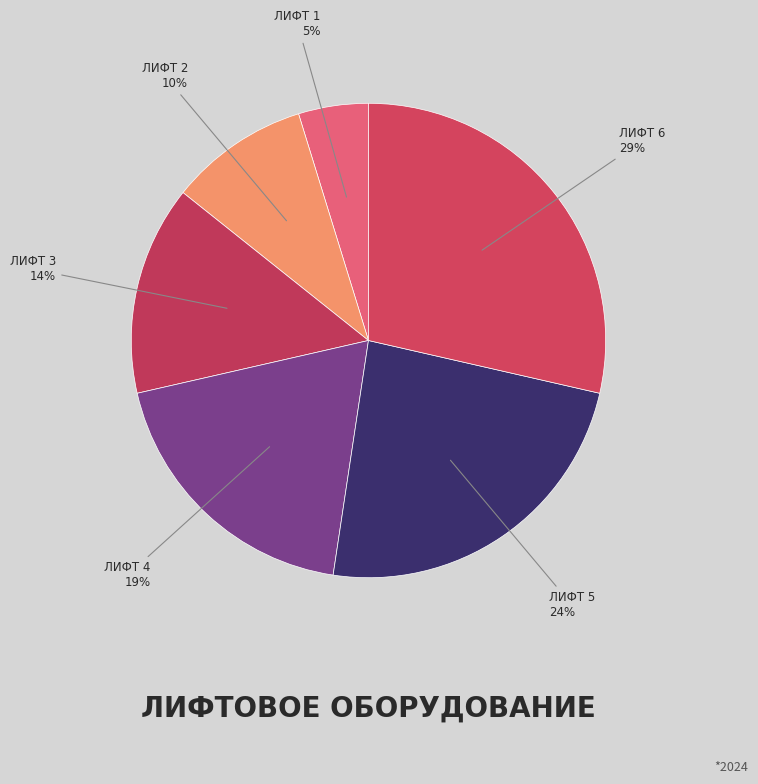

Count the number of slices in the pie.

6